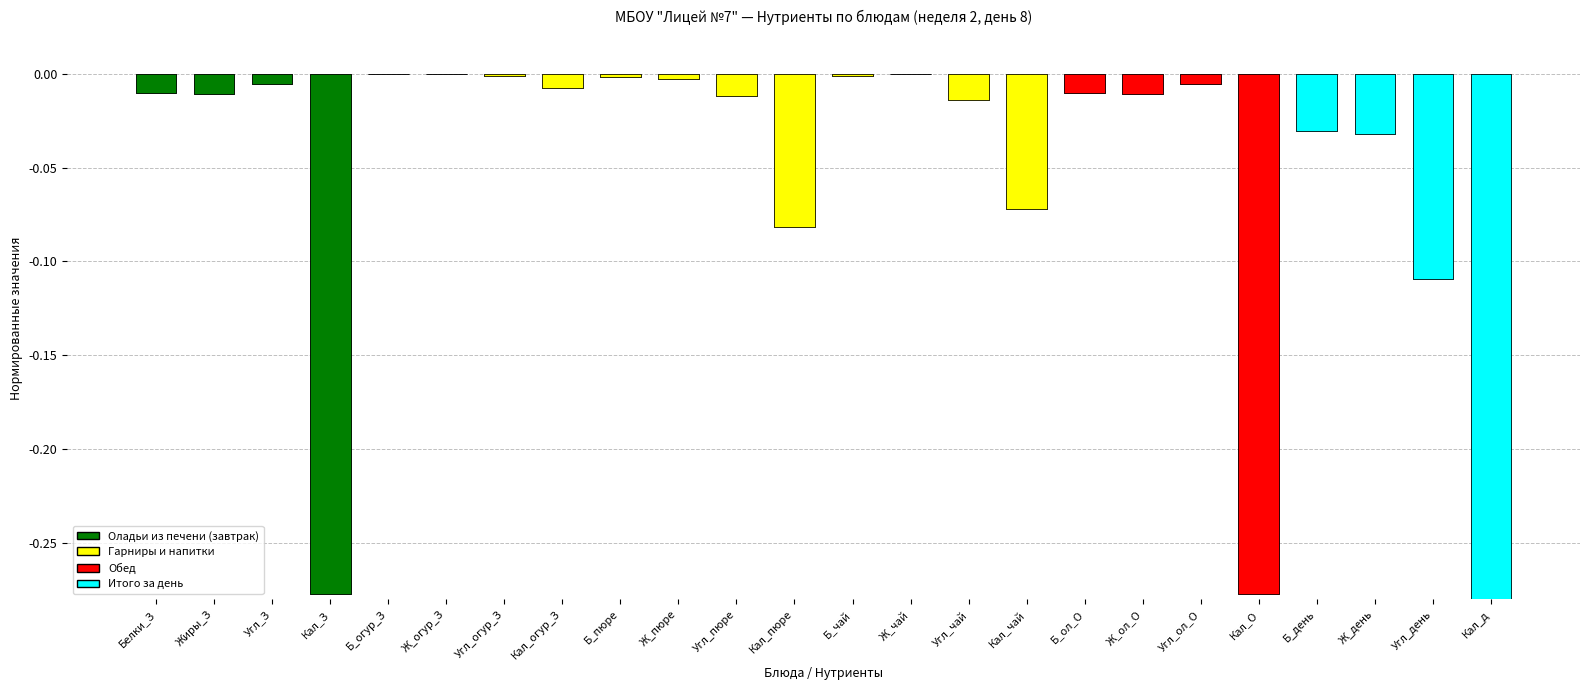

Which has a higher value, Угл_З or Белки_З?

Угл_З